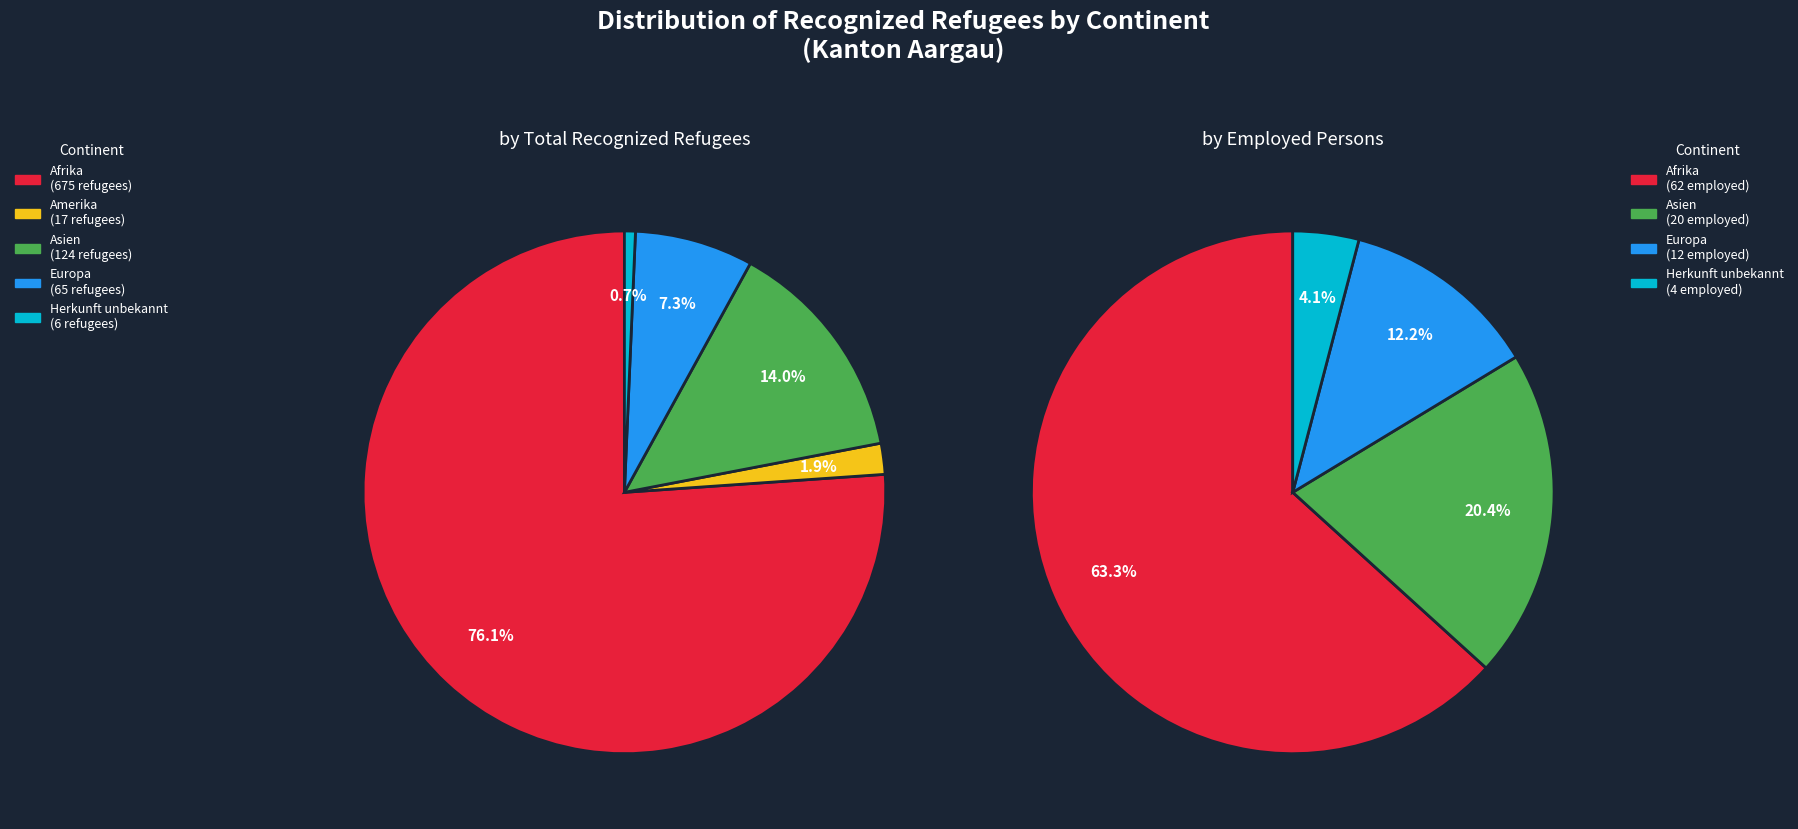

Which category accounts for the majority?

Afrika